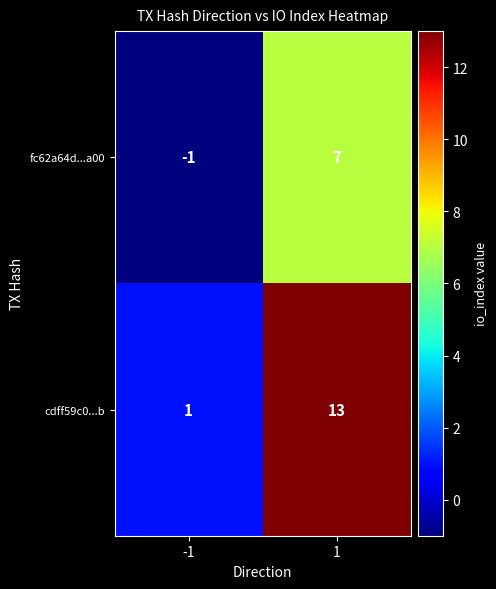

What is the approximate value of cdff59c0...b at 1, to the nearest 10?

10